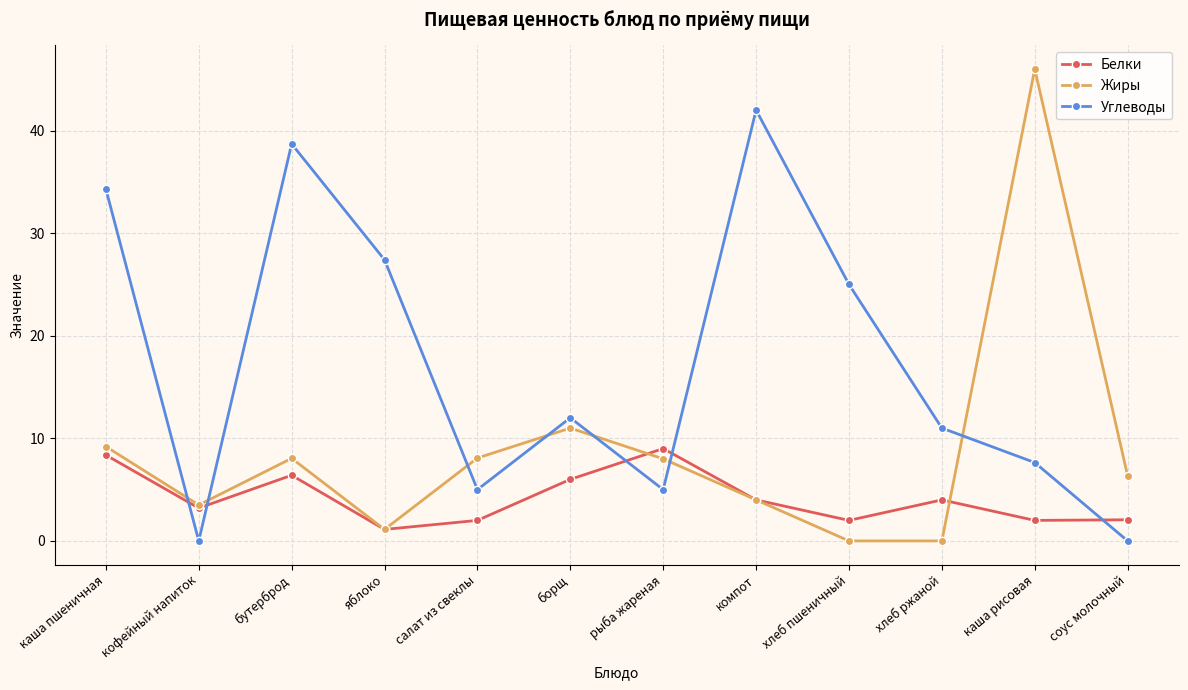

How many lines are shown in the chart?

3